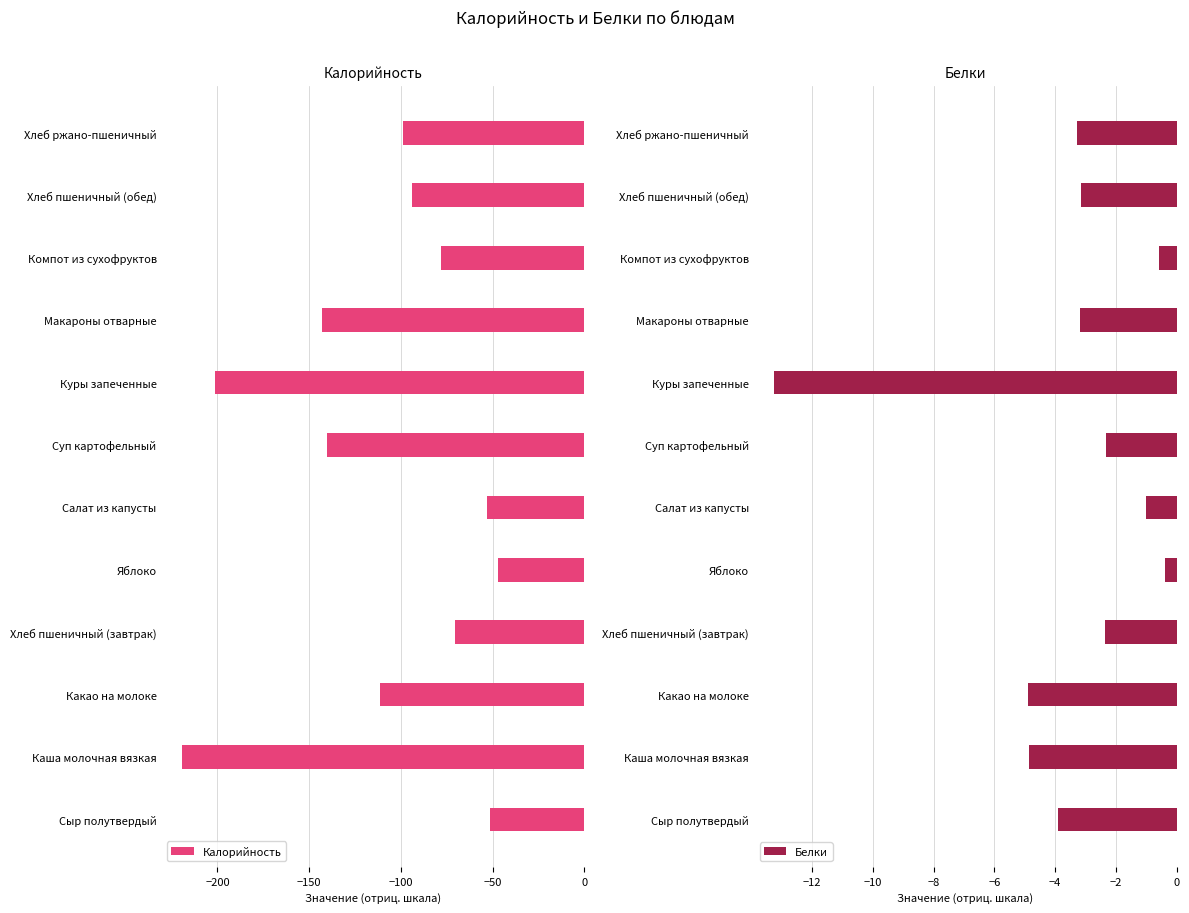

What is the difference between the second highest and minimum values in the Калорийность series?

167.9